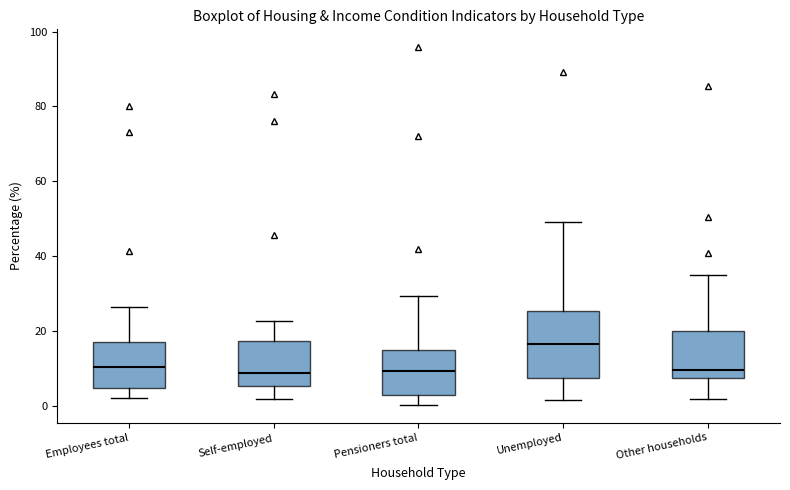

Reading left to right, transcribe this box plot: for each box, give where its median line is, the range the box spans, and where its two whiskers end, as read against the y-axis. The values are not printed on the chart, so give them approximately, as read against the axis.

Employees total: median 10, box 4 to 16, whiskers 2 to 26
Self-employed: median 8, box 6 to 18, whiskers 2 to 22
Pensioners total: median 10, box 2 to 14, whiskers 0 to 30
Unemployed: median 16, box 8 to 26, whiskers 2 to 50
Other households: median 10, box 8 to 20, whiskers 2 to 34